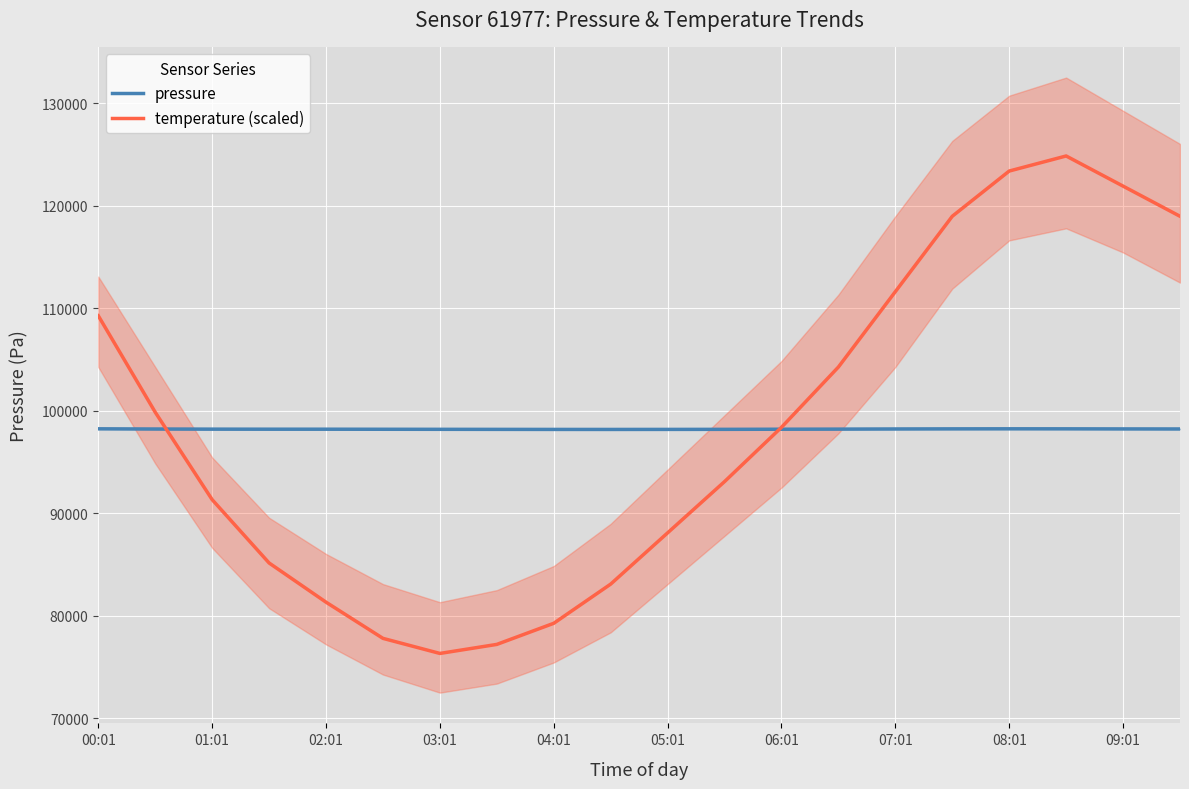

At which label does pressure first exceed 98197?

00:01